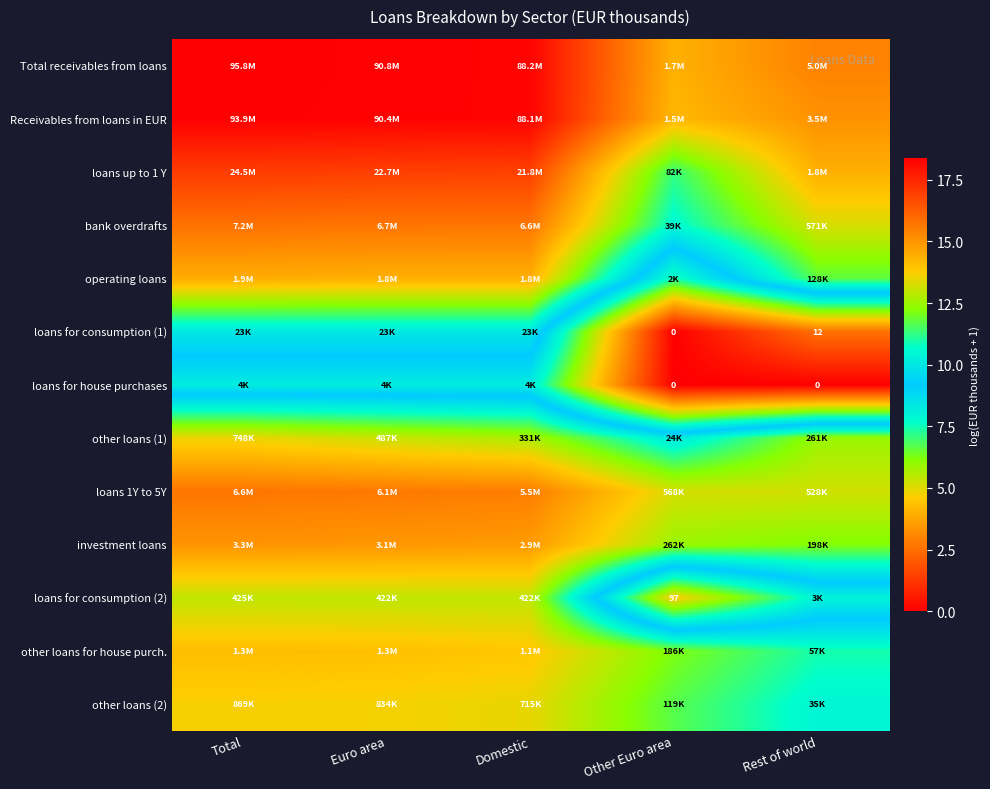

The value of bank overdrafts at Euro area is 21.4. True or false?

False